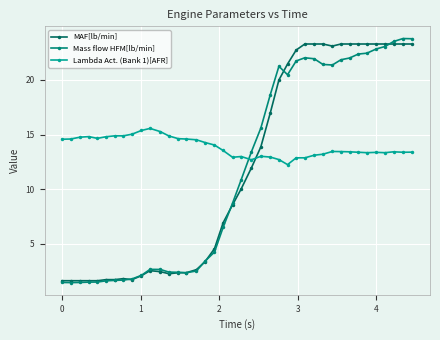

After their last crossing, which series has the higher values: MAF[lb/min] or Lambda Act. (Bank 1)[AFR]?

MAF[lb/min]